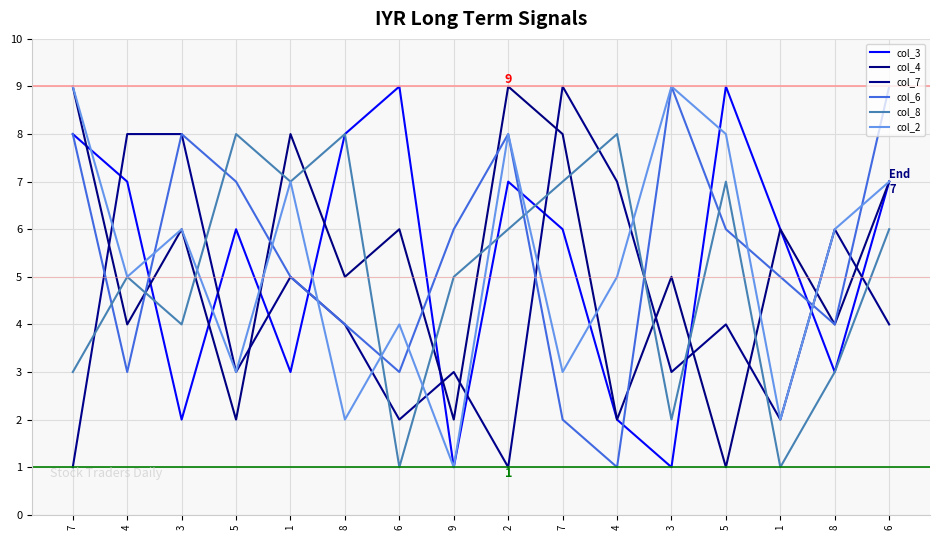

Does the chart have visible grid lines?

Yes